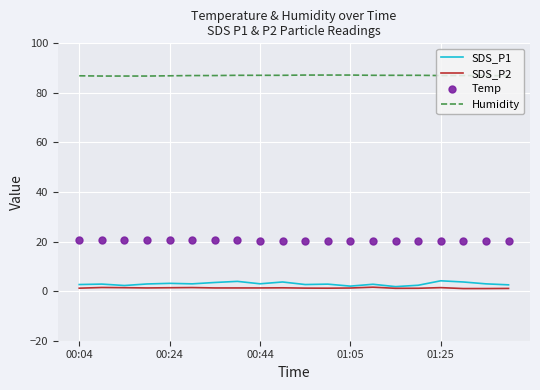

Which series has the widest spread of values?

SDS_P1